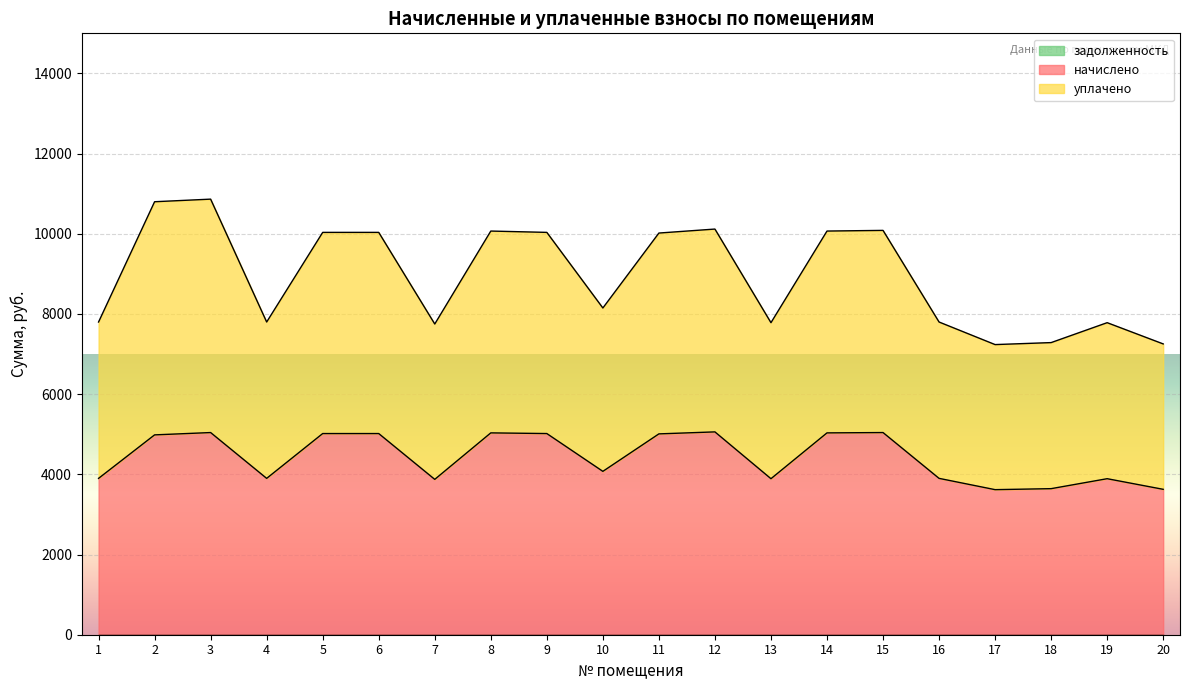

Rank the series at 9 from highest to lowest value.

уплачено, начислено